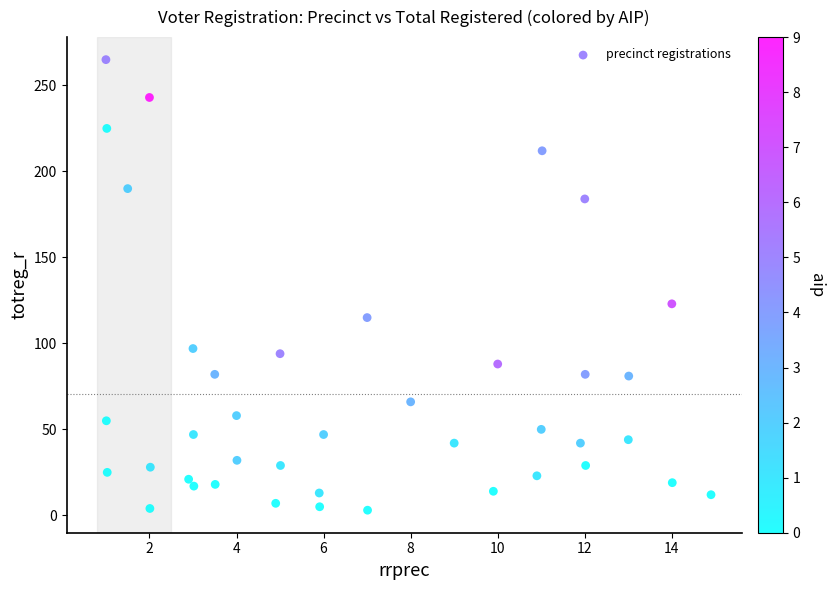

What Y value in the scatter plot is closest to 134?

123